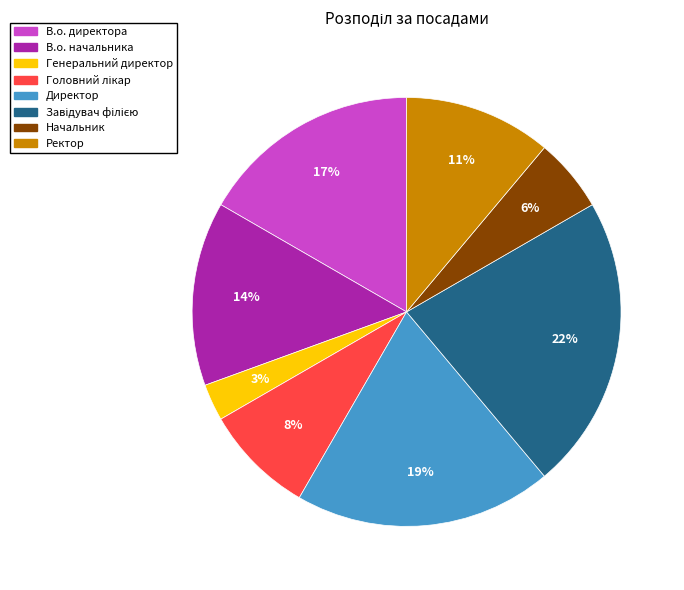

True or false: Генеральний директор accounts for 3% of the total.

True